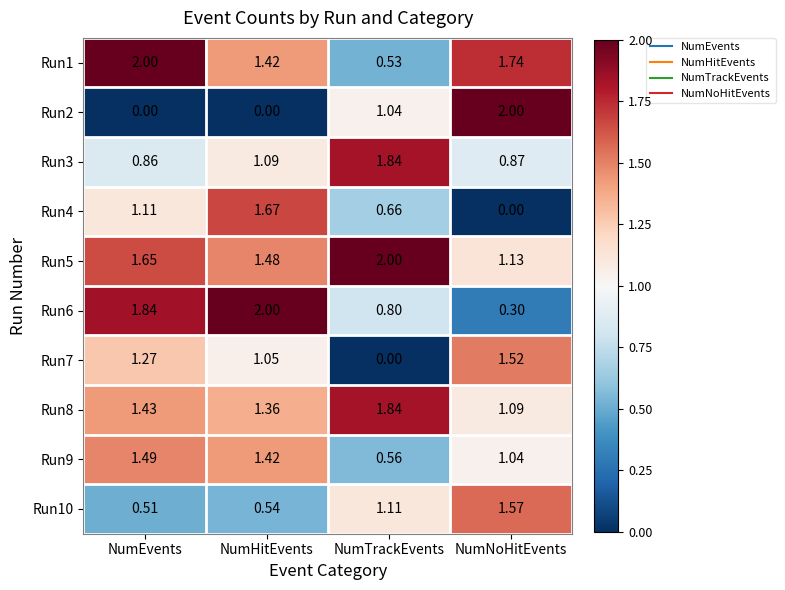

At which label does Run7 first exceed 1?

NumEvents